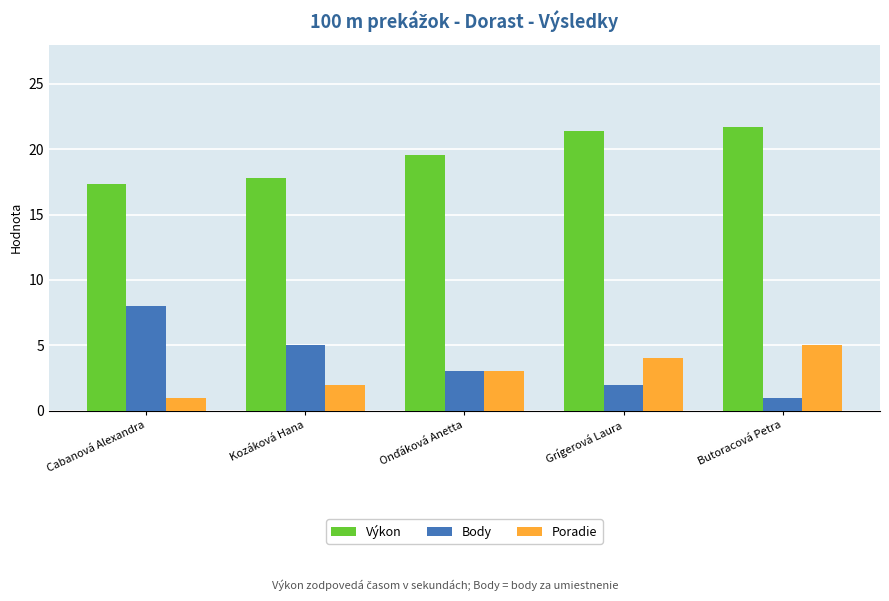

Read the Poradie value at Grígerová Laura.

4.0